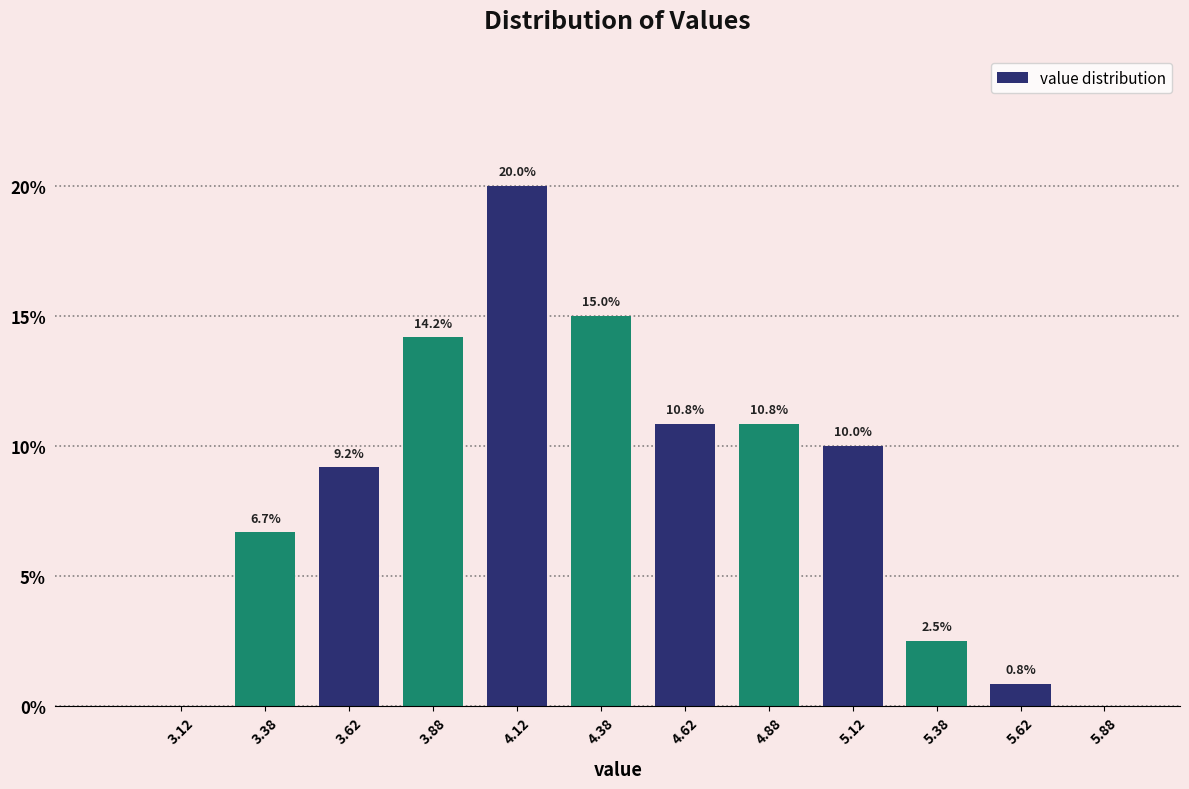

Which range on the x-axis has the tallest bar?

4.00 to 4.25